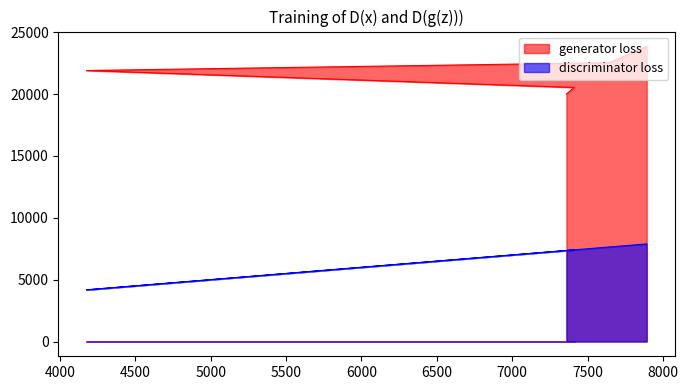

How many lines are shown in the chart?

2